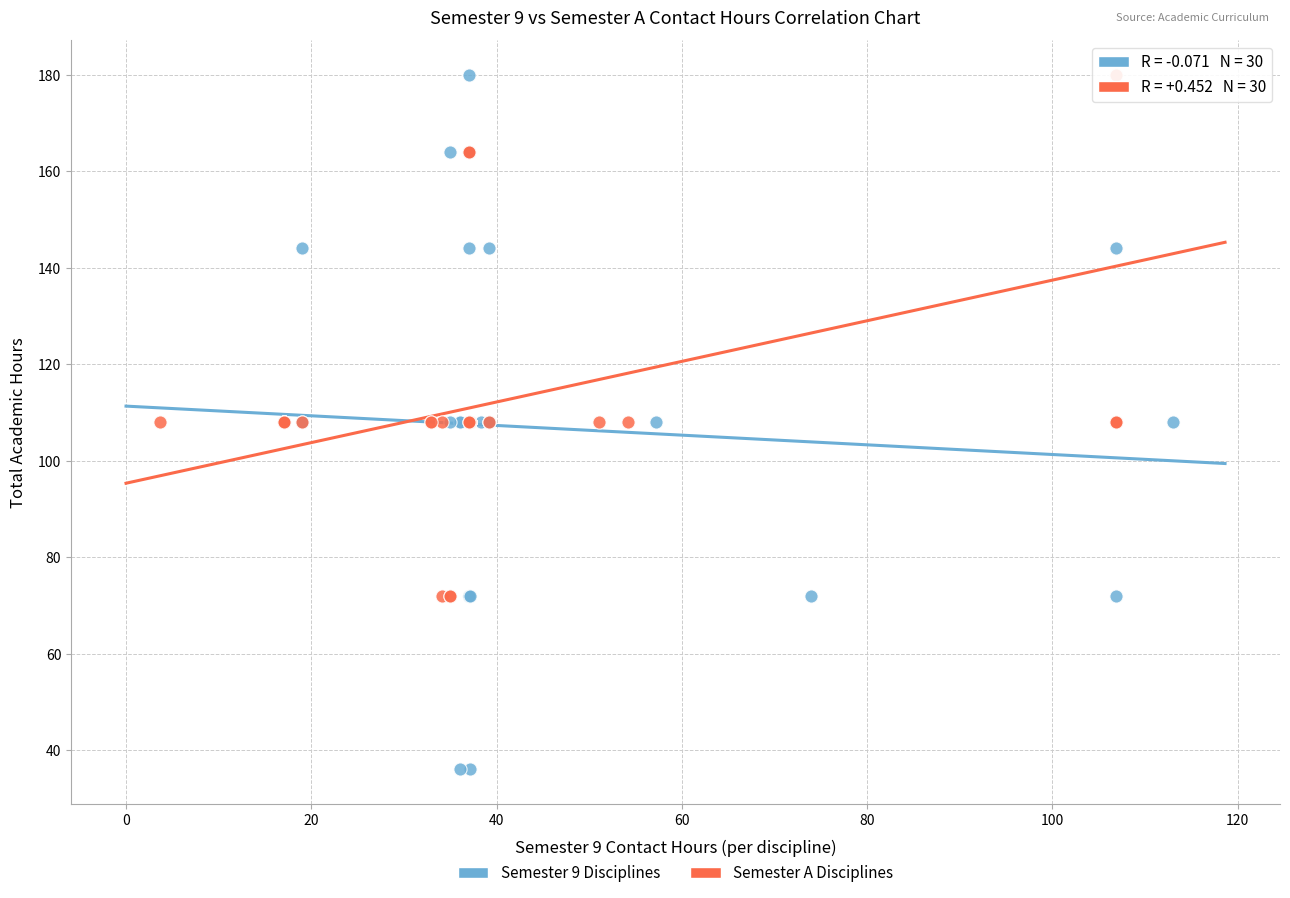

Which series has the largest Y range (max minus min)?

Semester 9 Disciplines